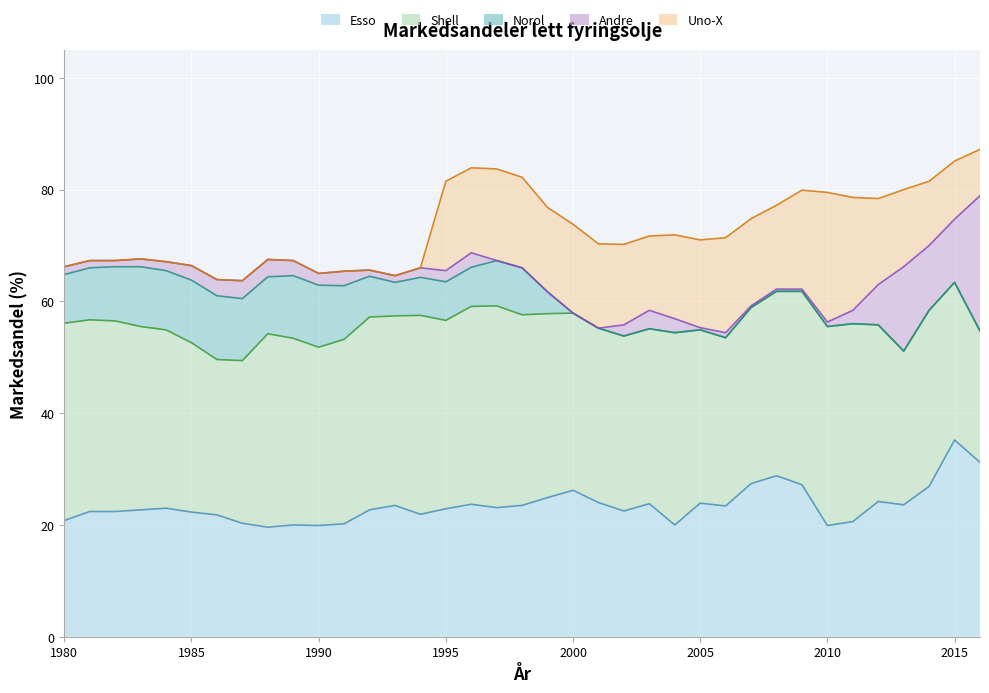

Reading right to left, list all the values displayed in this chart.

Esso: 2016=31.2	2015=35.2	2014=26.9	2013=23.6	2012=24.2	2011=20.6	2010=19.9	2009=27.2	2008=28.8	2007=27.4	2006=23.4	2005=23.9	2004=20.0	2003=23.8	2002=22.5	2001=24.0	2000=26.2	1999=24.9	1998=23.5	1997=23.1	1996=23.7	1995=22.9	1994=21.9	1993=23.5	1992=22.7	1991=20.2	1990=19.9	1989=20.0	1988=19.6	1987=20.3	1986=21.8	1985=22.3	1984=23.0	1983=22.7	1982=22.4	1981=22.4	1980=20.8
Shell: 2016=23.5	2015=28.2	2014=31.5	2013=27.5	2012=31.6	2011=35.4	2010=35.6	2009=34.6	2008=33.0	2007=31.5	2006=30.1	2005=31.0	2004=34.4	2003=31.3	2002=31.3	2001=31.2	2000=31.7	1999=32.9	1998=34.1	1997=36.1	1996=35.4	1995=33.7	1994=35.6	1993=33.9	1992=34.5	1991=33.0	1990=31.9	1989=33.4	1988=34.6	1987=29.1	1986=27.8	1985=30.3	1984=31.9	1983=32.8	1982=34.1	1981=34.3	1980=35.3
Norol: 2016=0.0	2015=0.0	2014=0.0	2013=0.0	2012=0.0	2011=0.0	2010=0.0	2009=0.0	2008=0.0	2007=0.0	2006=0.0	2005=0.0	2004=0.0	2003=0.0	2002=0.0	2001=0.0	2000=0.0	1999=3.9	1998=8.4	1997=8.1	1996=7.0	1995=6.9	1994=6.8	1993=6.0	1992=7.3	1991=9.6	1990=11.1	1989=11.2	1988=10.2	1987=11.1	1986=11.4	1985=11.2	1984=10.6	1983=10.7	1982=9.7	1981=9.3	1980=8.7
Andre: 2016=24.2	2015=11.3	2014=11.6	2013=15.1	2012=7.2	2011=2.4	2010=0.8	2009=0.4	2008=0.4	2007=0.3	2006=0.9	2005=0.4	2004=2.5	2003=3.3	2002=2.0	2001=0.0	2000=0.0	1999=0.0	1998=0.0	1997=0.0	1996=2.6	1995=2.0	1994=1.7	1993=1.2	1992=1.1	1991=2.6	1990=2.1	1989=2.7	1988=3.1	1987=3.2	1986=2.9	1985=2.6	1984=1.6	1983=1.4	1982=1.1	1981=1.3	1980=1.4
Uno-X: 2016=8.3	2015=10.4	2014=11.5	2013=13.8	2012=15.4	2011=20.2	2010=23.2	2009=17.7	2008=15.0	2007=15.6	2006=17.0	2005=15.7	2004=15.0	2003=13.3	2002=14.4	2001=15.1	2000=15.9	1999=15.1	1998=16.2	1997=16.4	1996=15.2	1995=16.0	1994=0.0	1993=0.0	1992=0.0	1991=0.0	1990=0.0	1989=0.0	1988=0.0	1987=0.0	1986=0.0	1985=0.0	1984=0.0	1983=0.0	1982=0.0	1981=0.0	1980=0.0